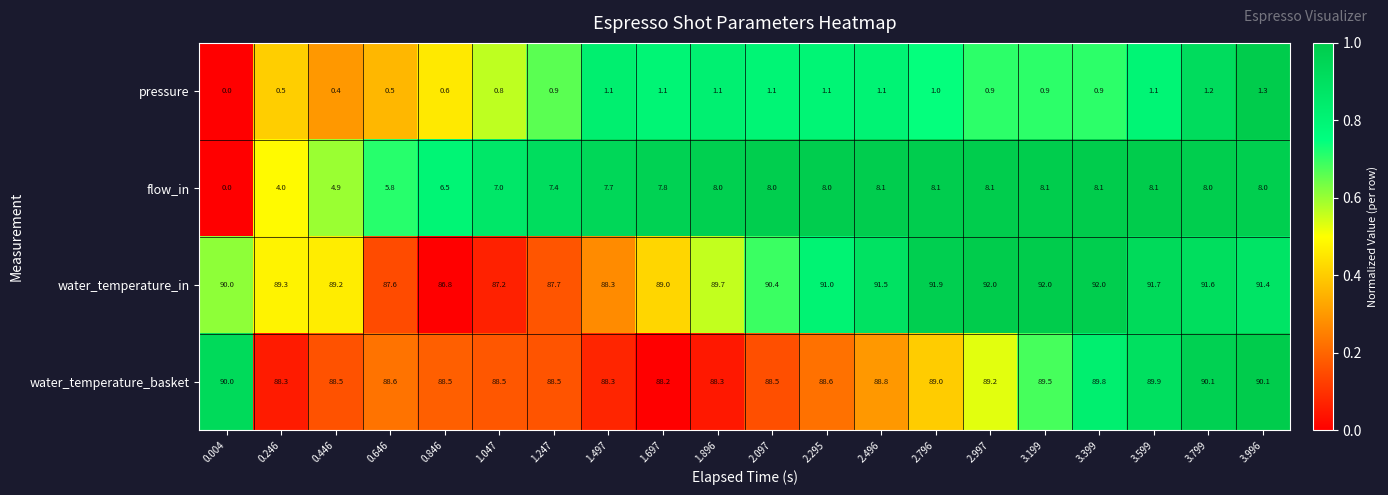

Count the number of categories in the chart.

20